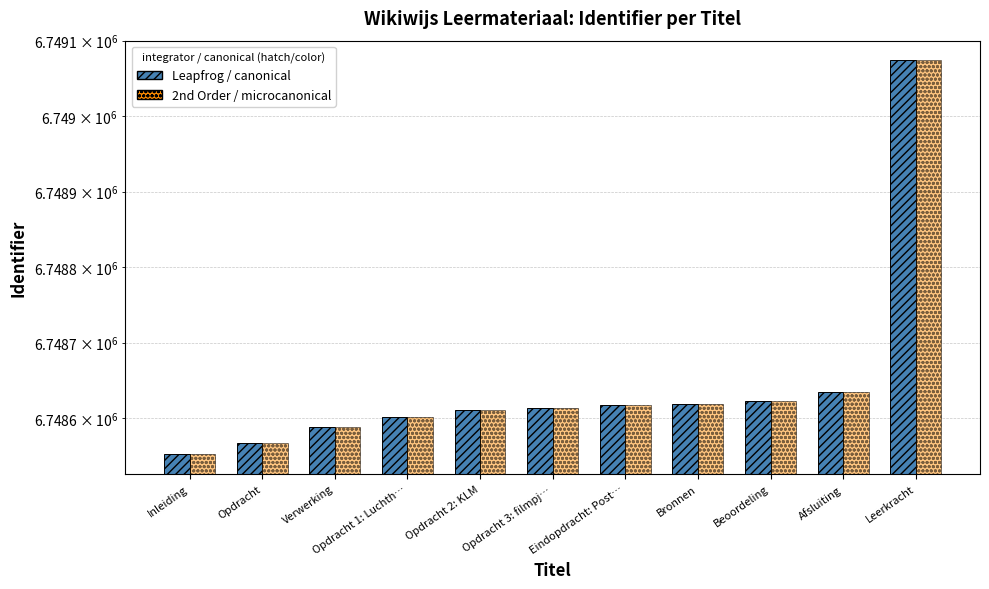

True or false: 2nd Order / microcanonical has a value of 2928751 at Beoordeling.

False